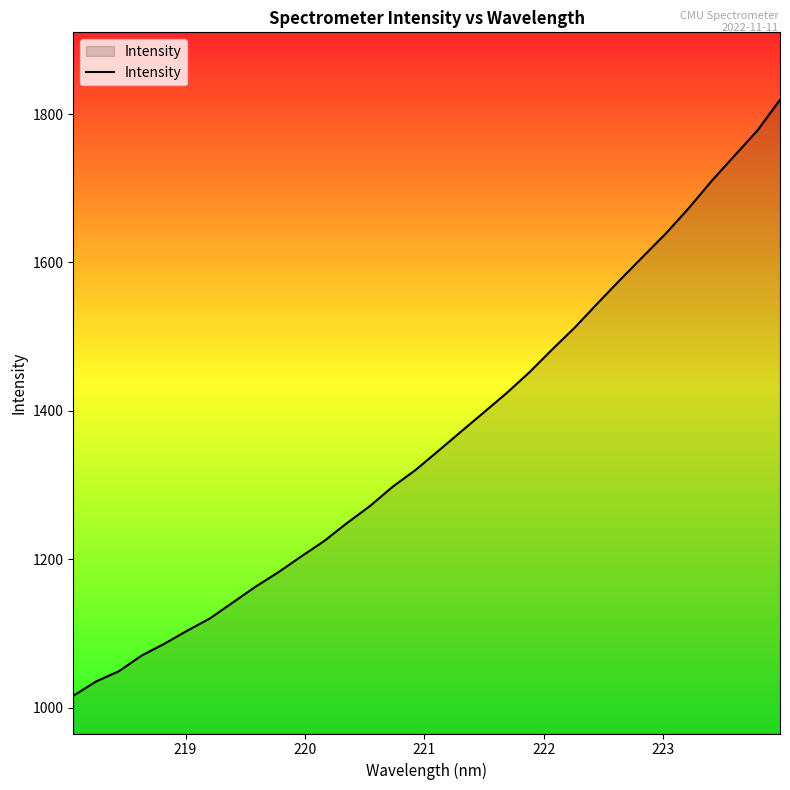

What is the smallest value displayed?

1016.1